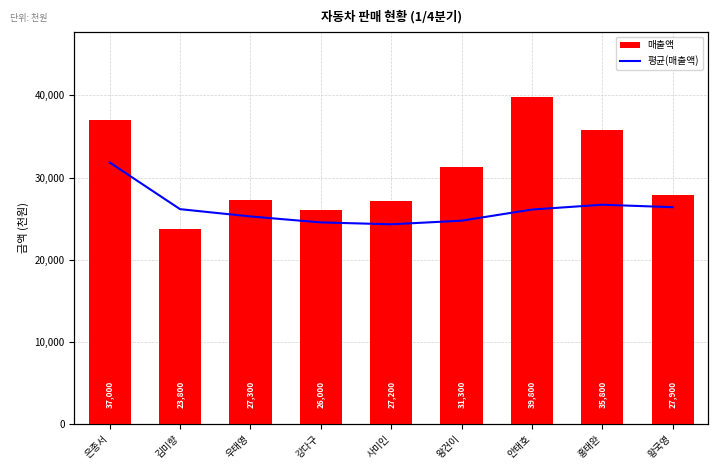

Reading left to right, extract all data points from this chart.

매출액: 은종서=37000.0	김미향=23800.0	우태영=27300.0	강다구=26000.0	사미인=27200.0	왕건이=31300.0	안태호=39800.0	홍태완=35800.0	황국영=27900.0
평균(매출액): 은종서=37000.0	김미향=30400.0	우태영=29366.7	강다구=28525.0	사미인=28260.0	왕건이=28766.7	안태호=30342.9	홍태완=31025.0	황국영=30677.8